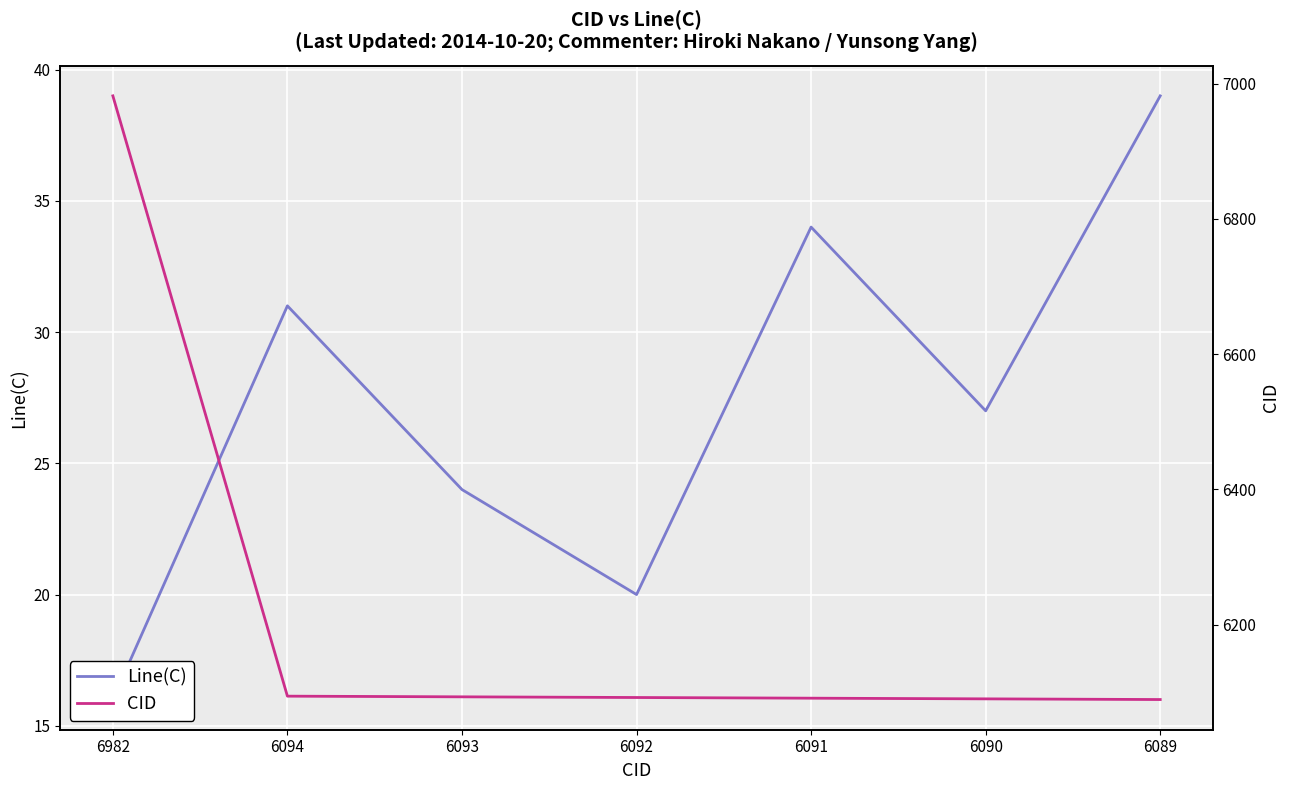

Where is the first local maximum for Line(C)?

6094